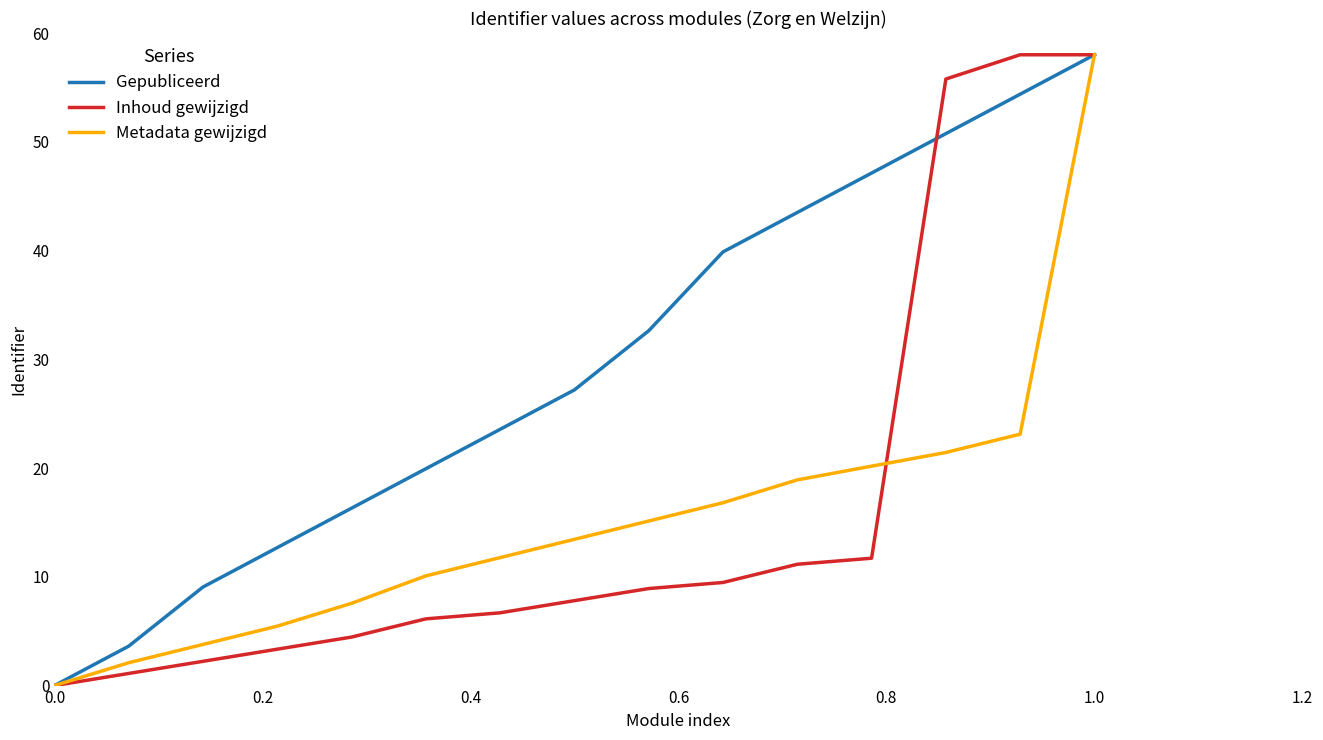

Which series has the largest total across all categories?

Gepubliceerd